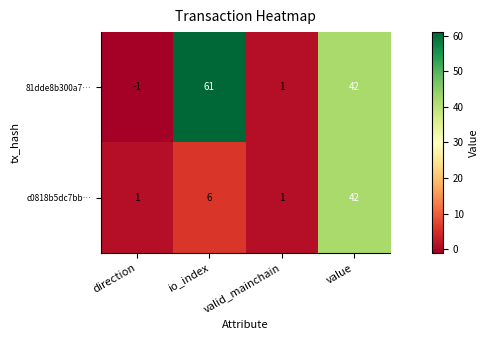

The value of 81dde8b300a7… at valid_mainchain is 1. True or false?

True